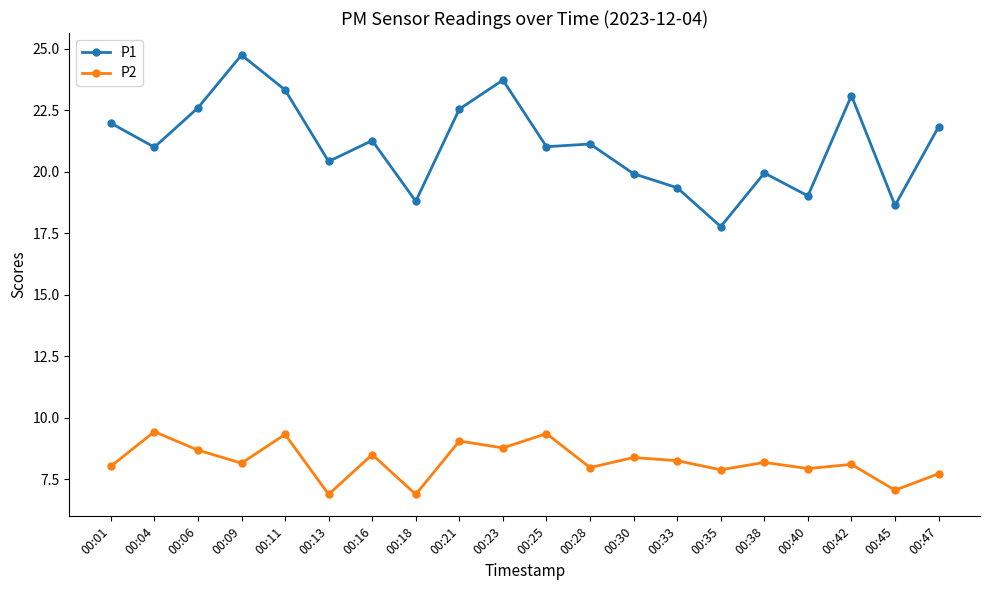

How many distinct data groups are displayed?

2